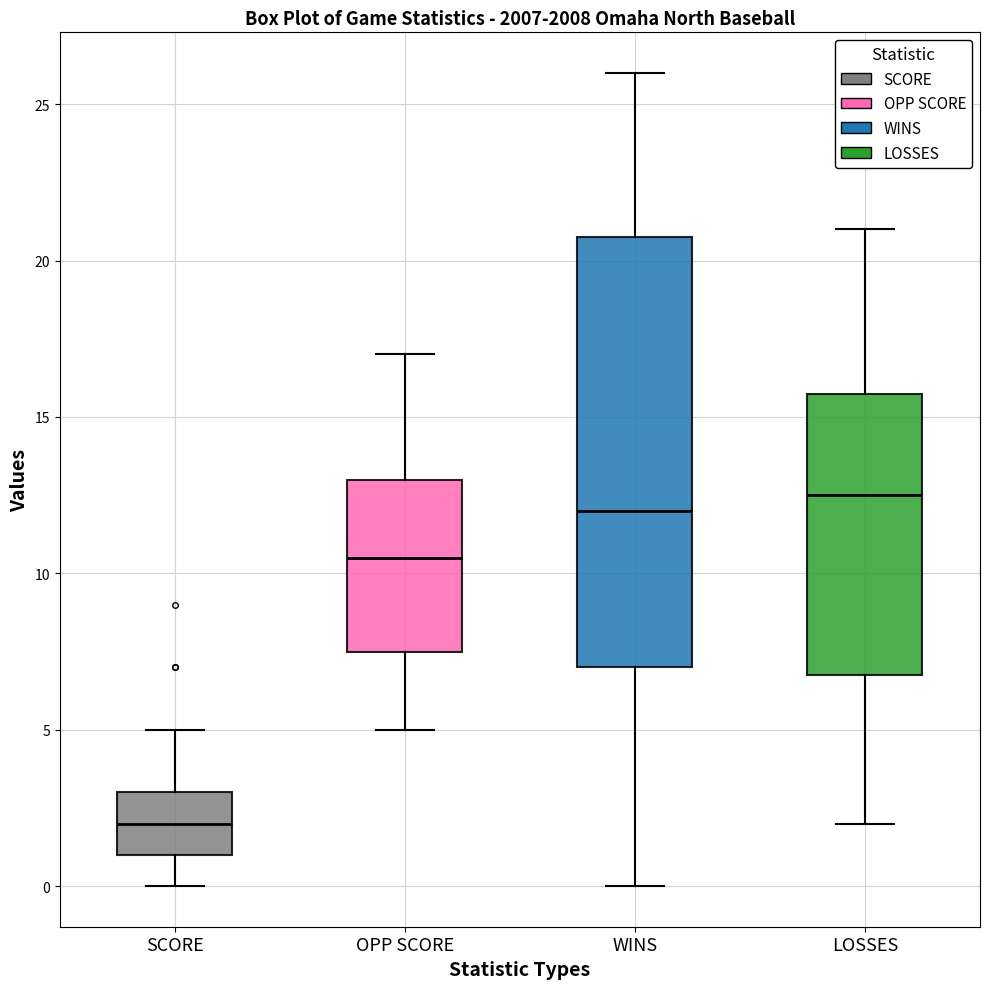

Reading left to right, read every box against the y-axis: the position of its median line, the range the box covers, and the ends of its whiskers. The values are not printed on the chart, so give them approximately, as read against the axis.

SCORE: median 2.0, box 1.0 to 3.0, whiskers 0.0 to 5.0
OPP SCORE: median 10.5, box 7.5 to 13.0, whiskers 5.0 to 17.0
WINS: median 12.0, box 7.0 to 21.0, whiskers 0.0 to 26.0
LOSSES: median 12.5, box 7.0 to 16.0, whiskers 2.0 to 21.0